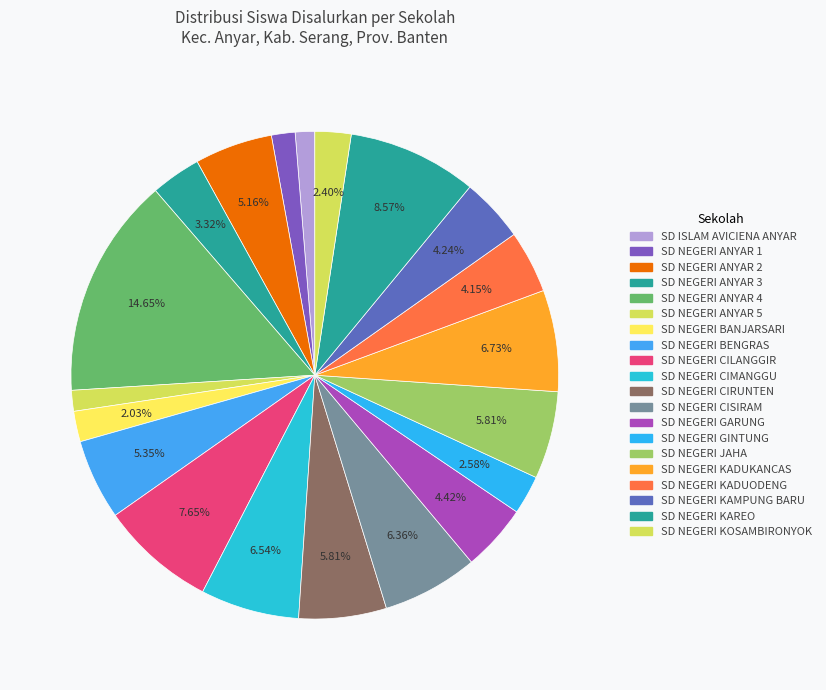

How many segments does this pie chart have?

20